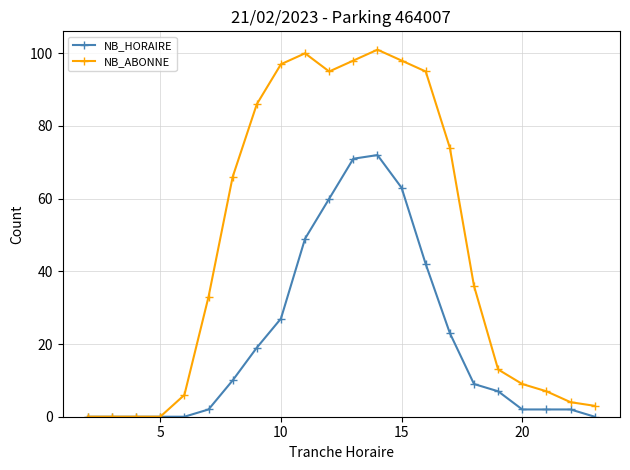

How many lines are shown in the chart?

2